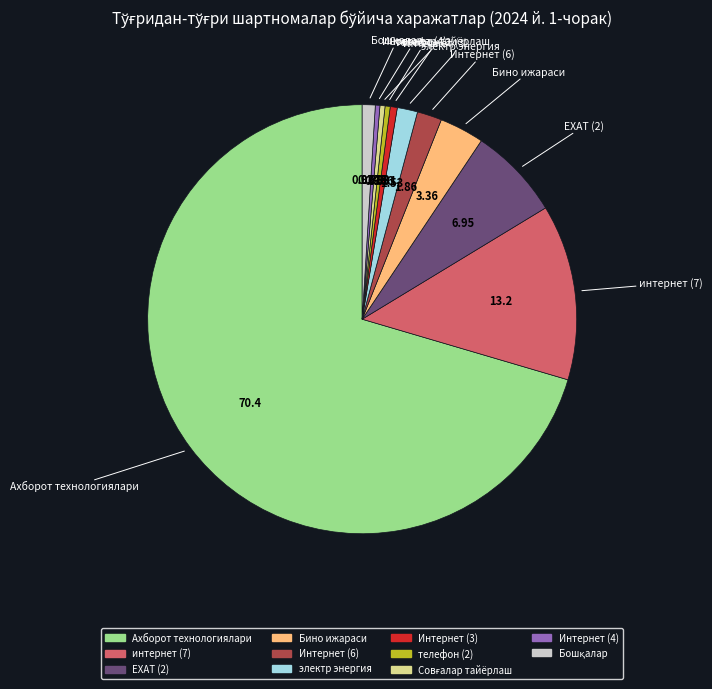

Which category has the biggest portion of the pie?

Ахборот технологиялари